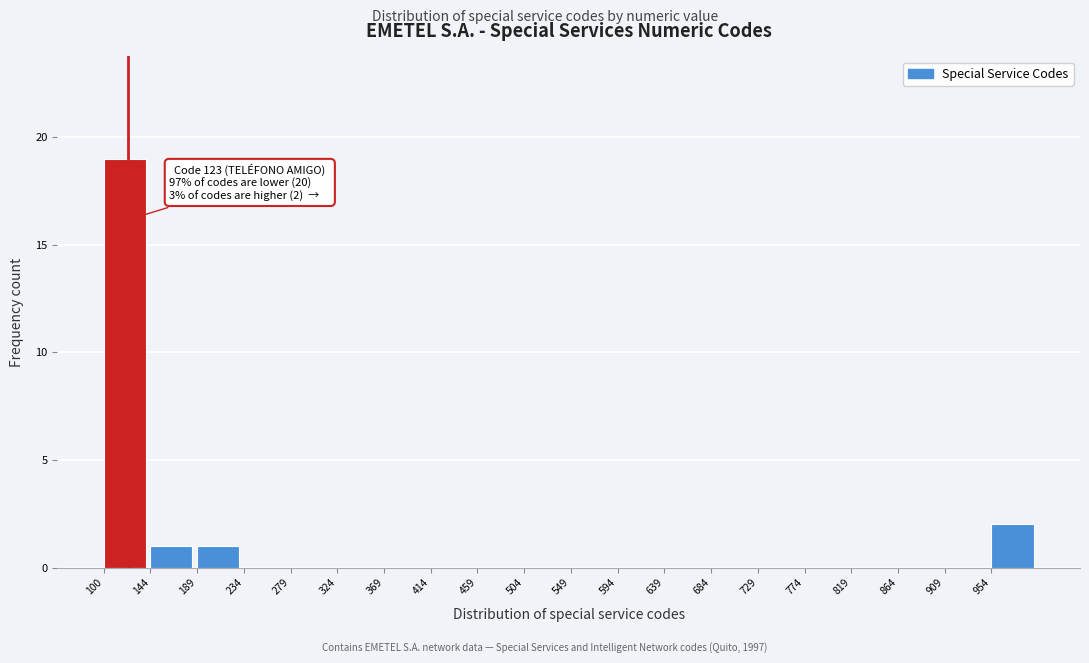

Which range on the x-axis has the tallest bar?

100 to 145